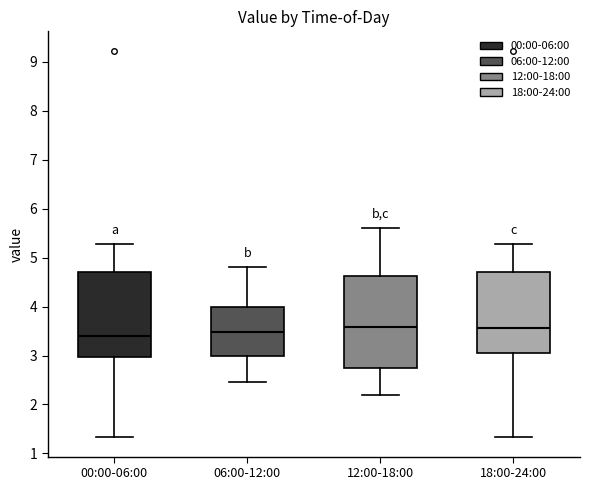

Reading left to right, read every box against the y-axis: the position of its median line, the range the box covers, and the ends of its whiskers. The values are not printed on the chart, so give them approximately, as read against the axis.

00:00-06:00: median 3.4, box 3.0 to 4.7, whiskers 1.3 to 5.3
06:00-12:00: median 3.5, box 3.0 to 4.0, whiskers 2.5 to 4.8
12:00-18:00: median 3.6, box 2.7 to 4.6, whiskers 2.2 to 5.6
18:00-24:00: median 3.6, box 3.0 to 4.7, whiskers 1.3 to 5.3